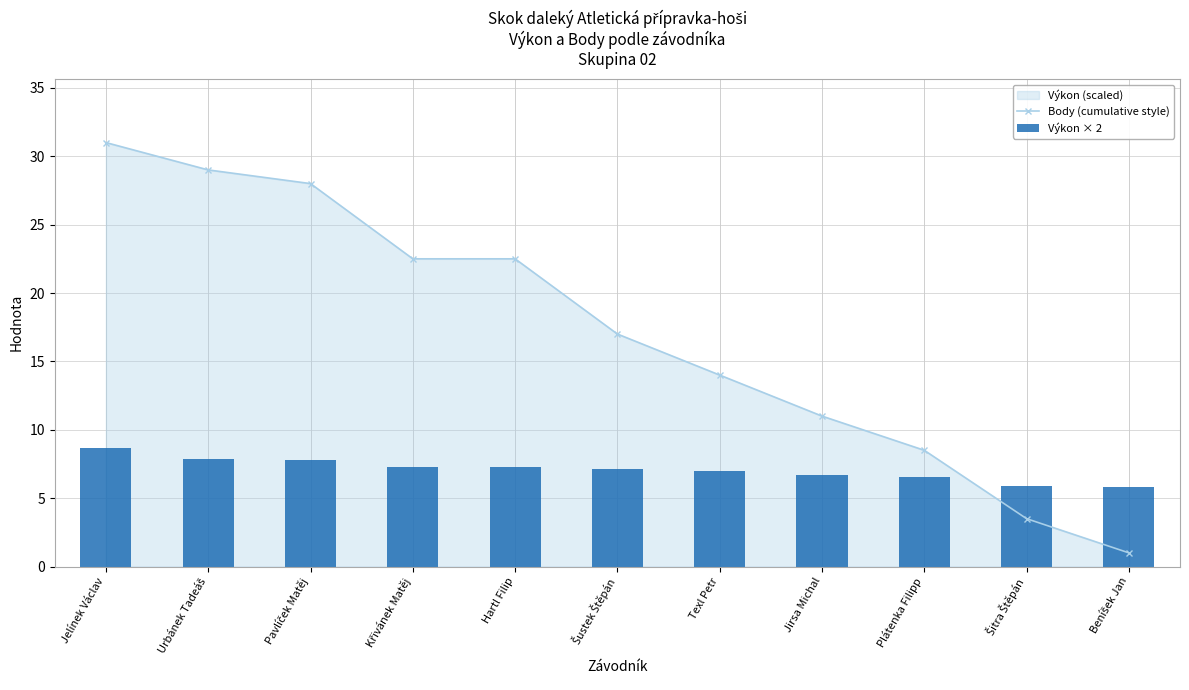

Which has a higher value, Šustek Štěpán or Jelínek Václav?

Jelínek Václav